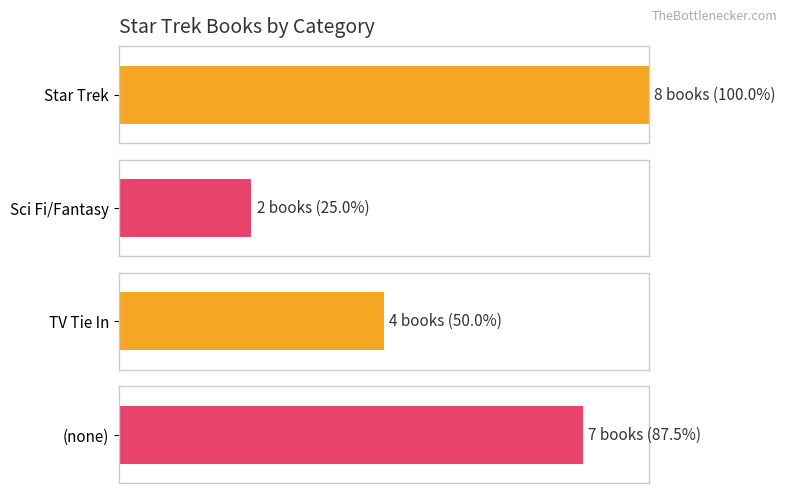

What is the minimum value shown in the chart?

2